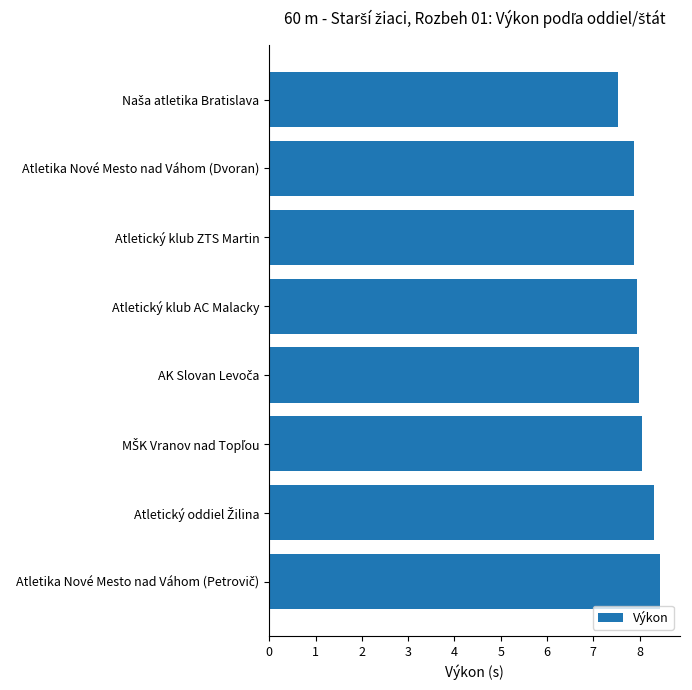

Count the number of data series in this chart.

1